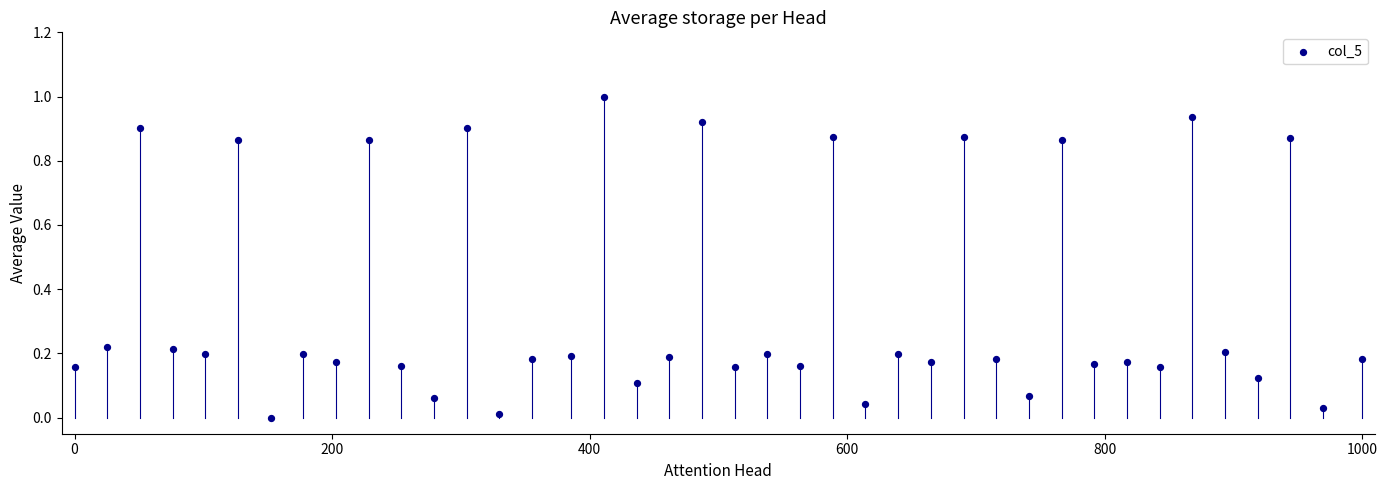

What is the range of X values (max minus min)?

1000.0